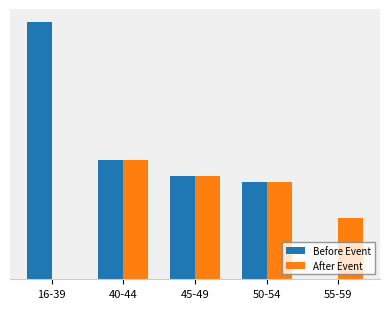

What are all the series names shown in the legend?

Before Event, After Event